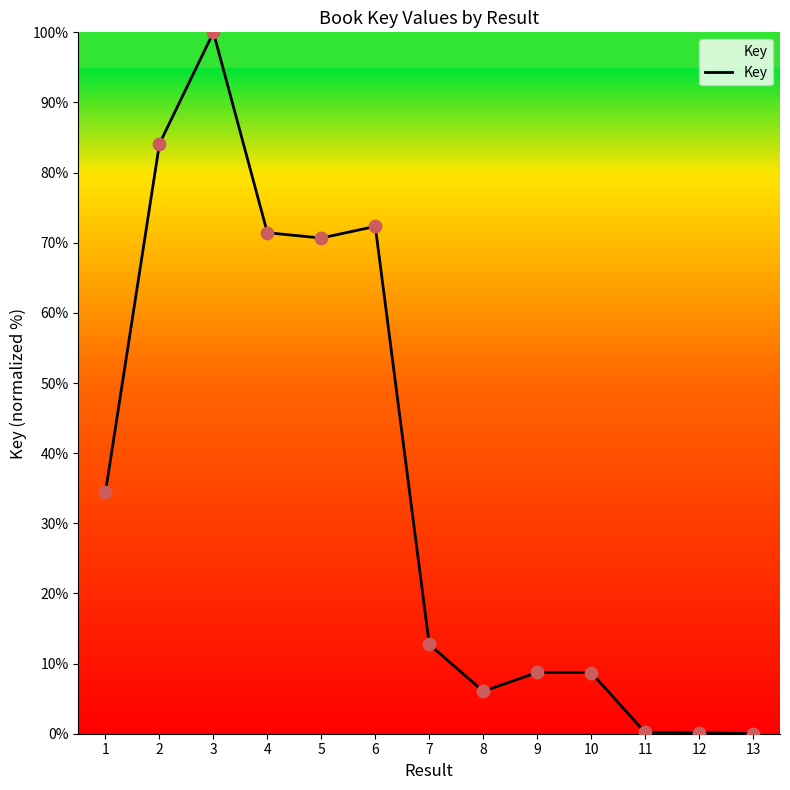

What is the change in value from 7 to 10?

-4.0